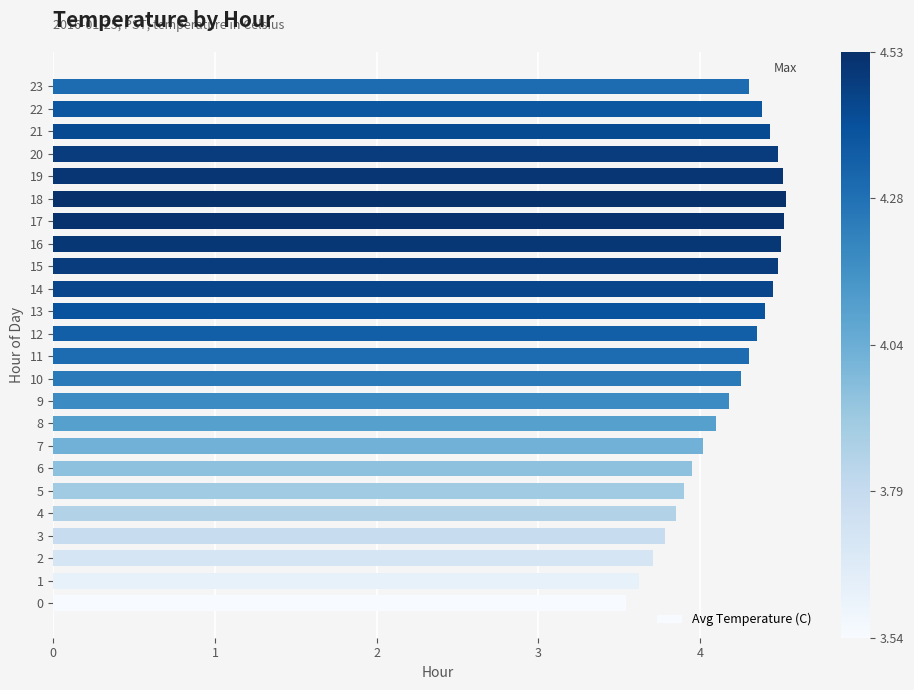

What is the difference between the maximum and second lowest values?

0.9